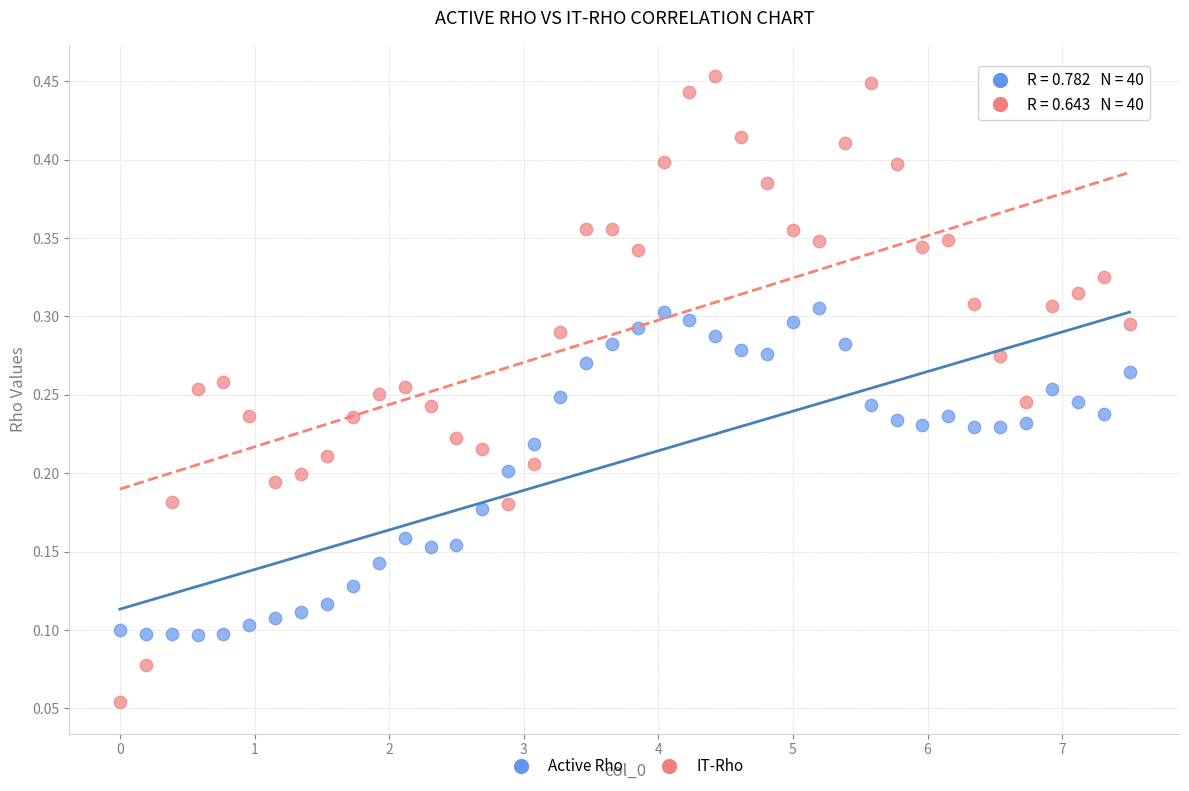

Which series contains the highest Y value?

IT-Rho